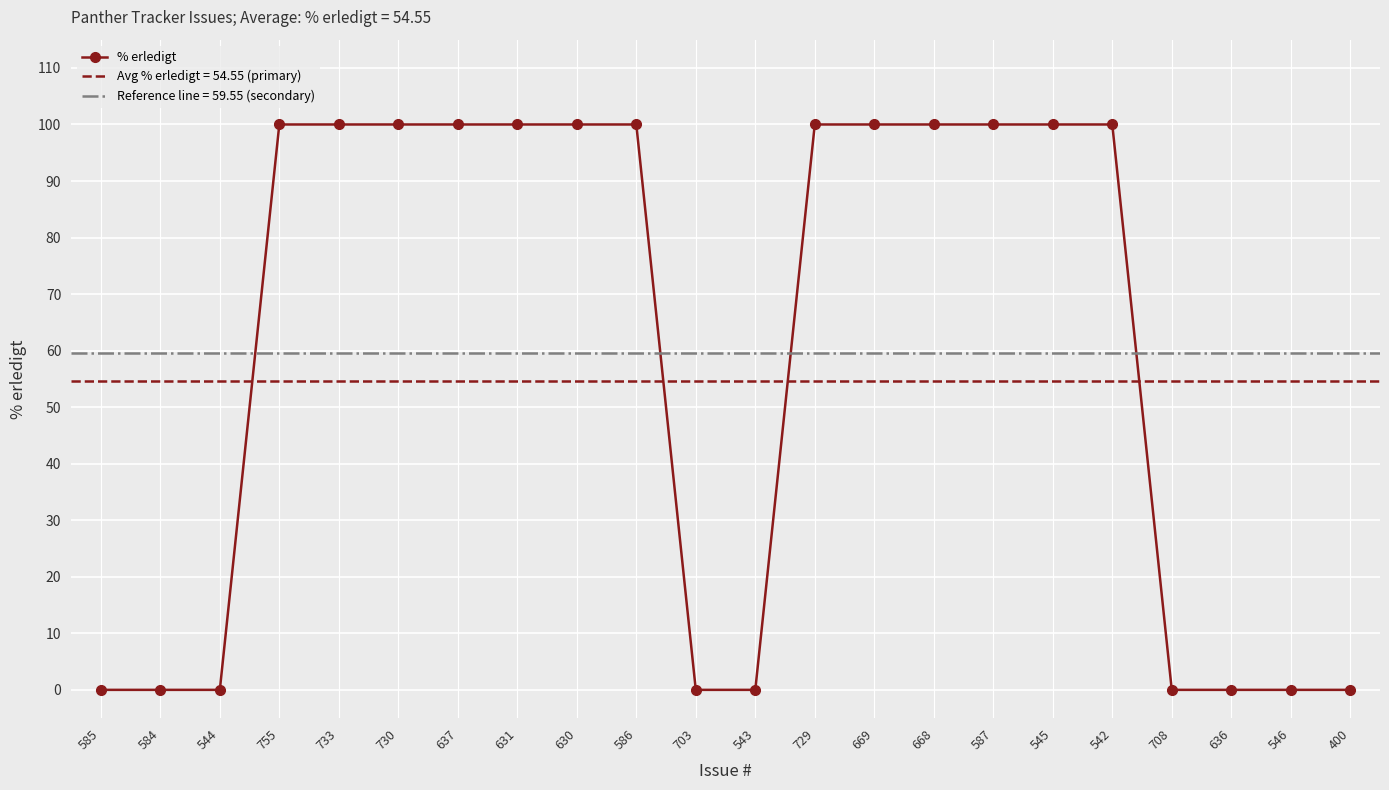

How many values are above zero?

13